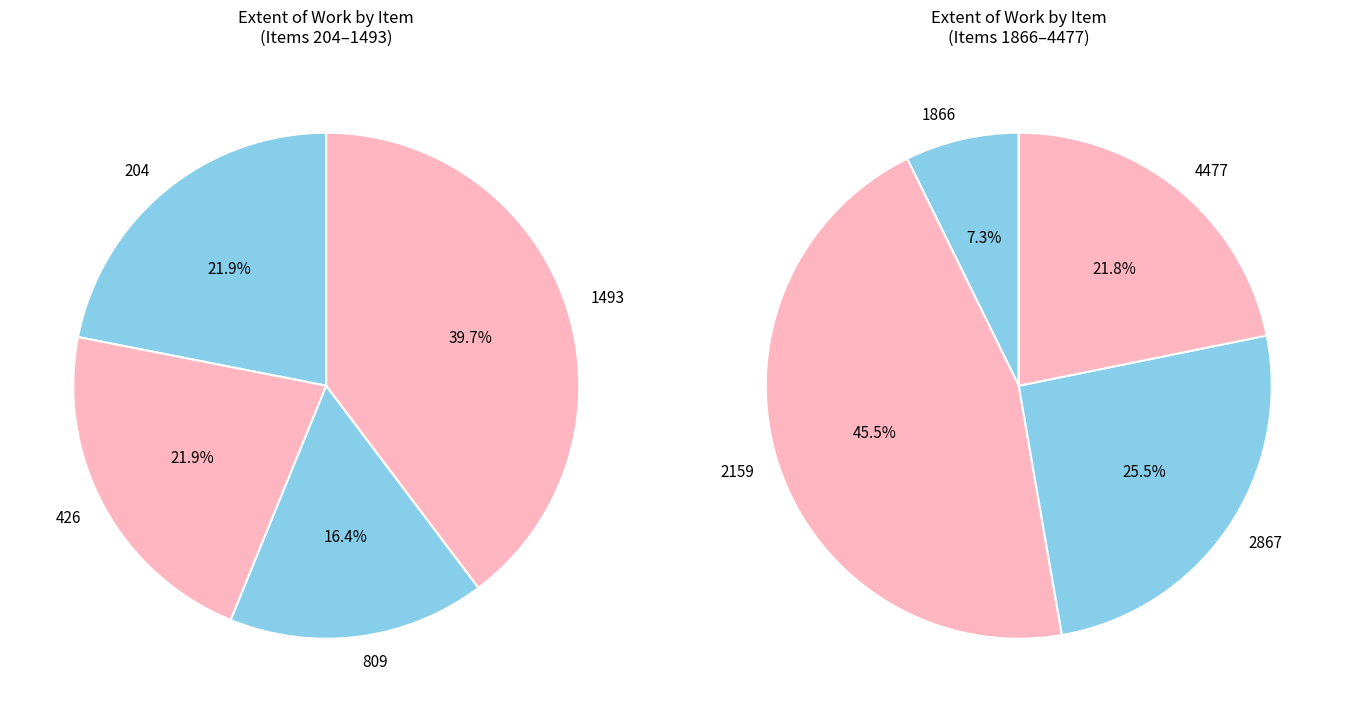

What is the largest slice in the pie chart?

2159